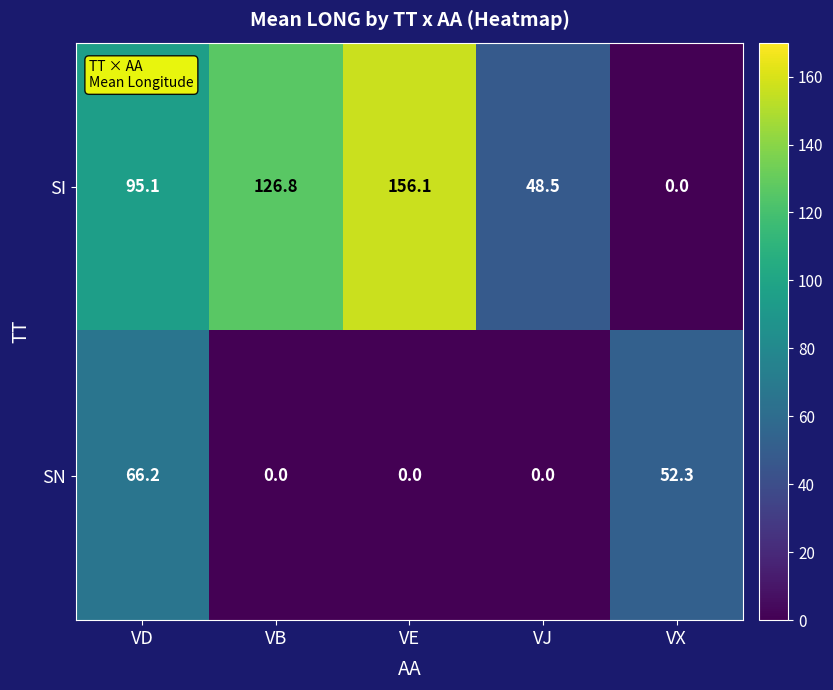

What is the total value across all series at VB?

126.8